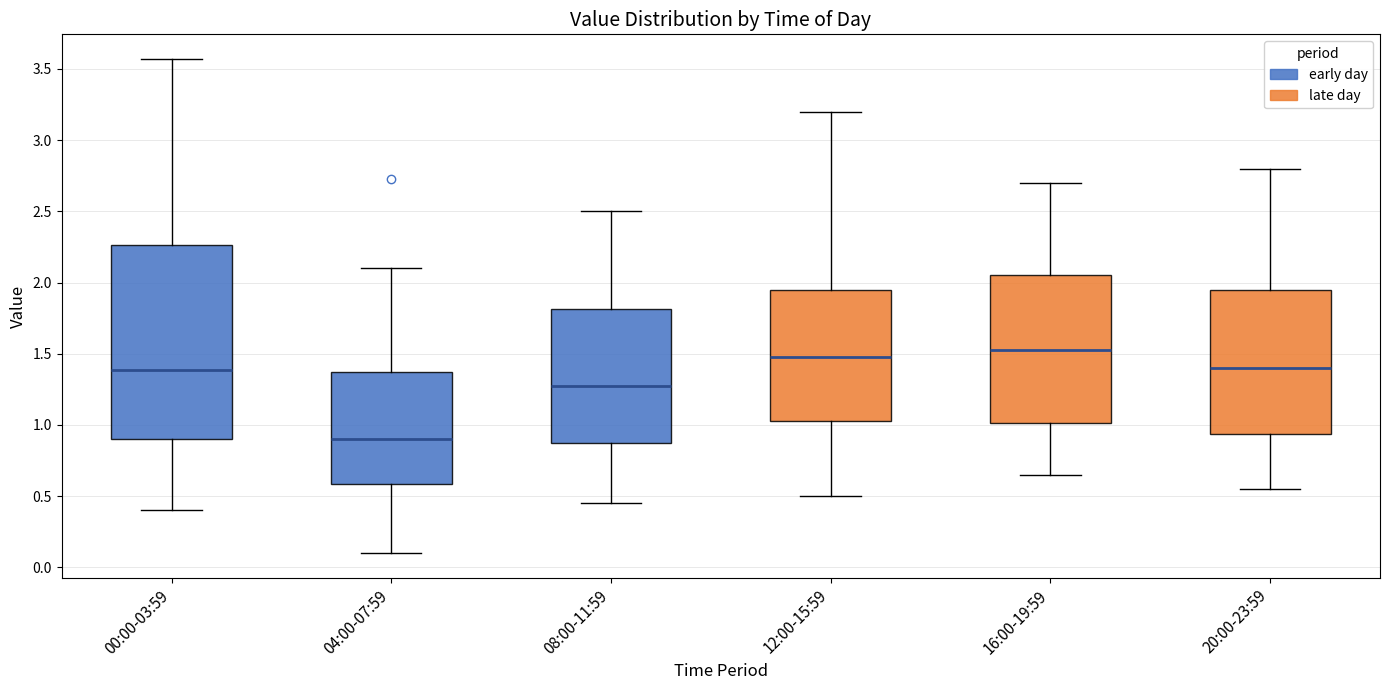

Comparing the boxes themselves (not the whiskers), which one is the tallest?

00:00-03:59